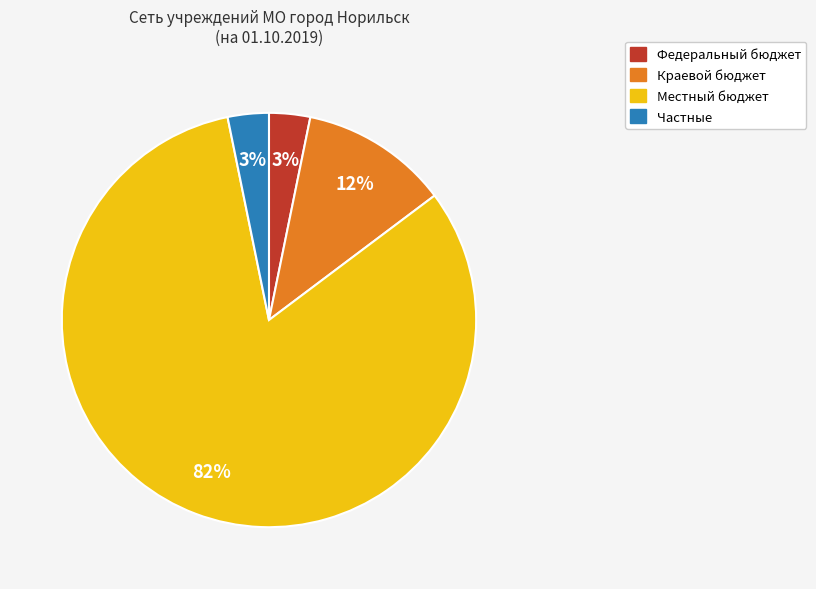

Count the number of slices in the pie.

4